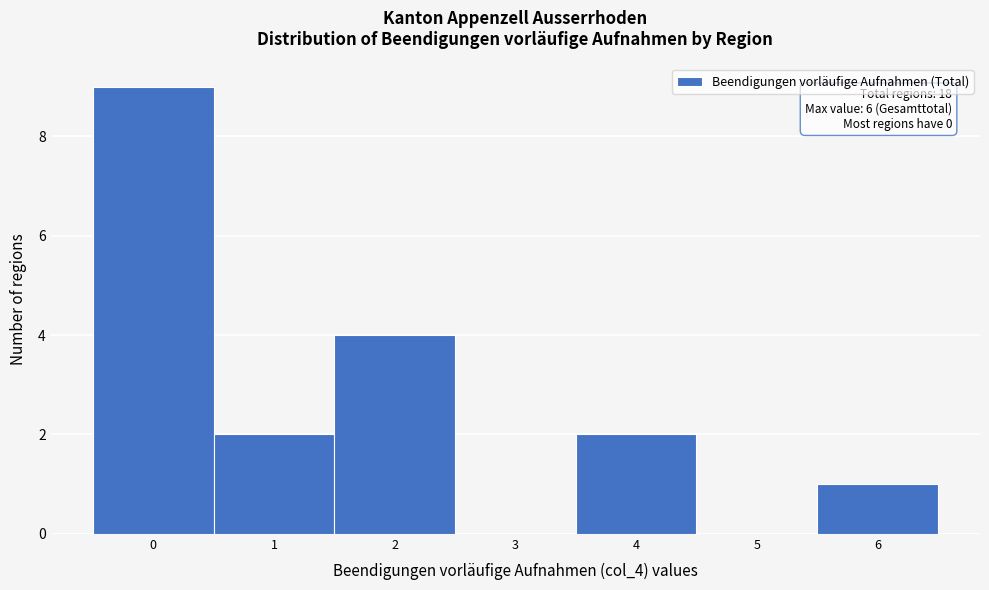

True or false: the data shows -3 at 5.

False